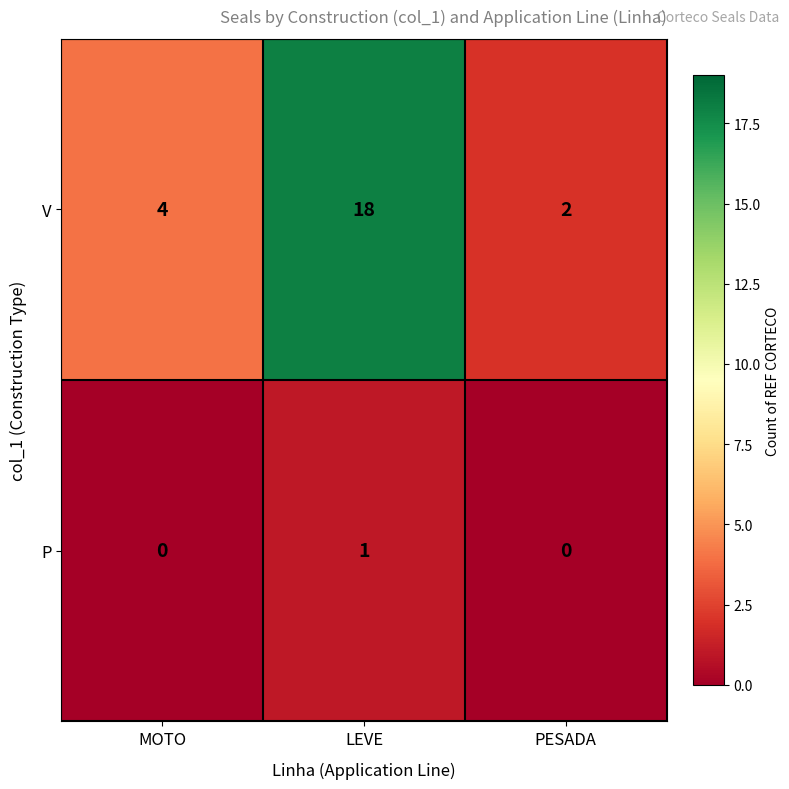

Which category has the highest value in the V series?

LEVE